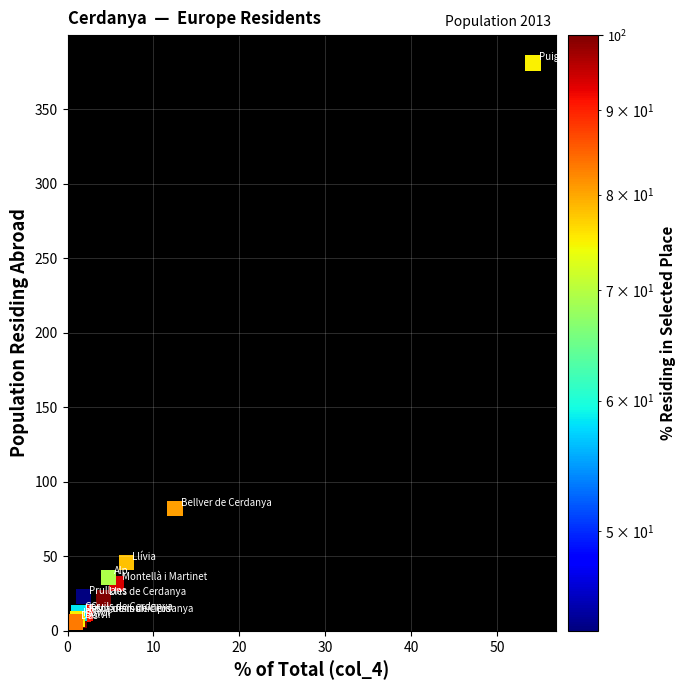

What Y value in the scatter plot is closest to 193?

82